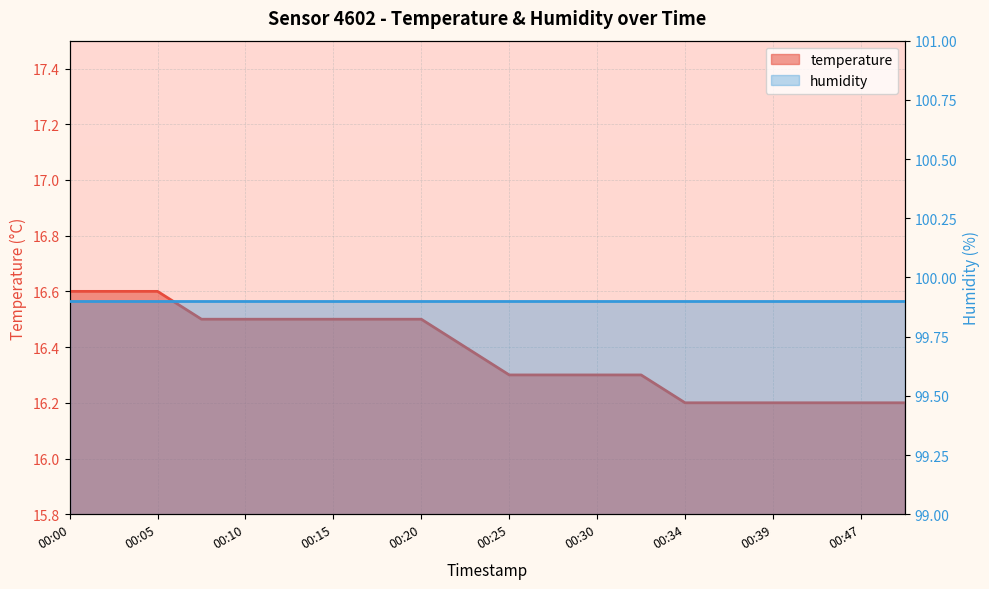

List the labels in order of value, smallest first.

00:34, 00:37, 00:39, 00:42, 00:47, 00:49, 00:25, 00:27, 00:30, 00:32, 00:22, 00:08, 00:10, 00:13, 00:15, 00:17, 00:20, 00:00, 00:03, 00:05